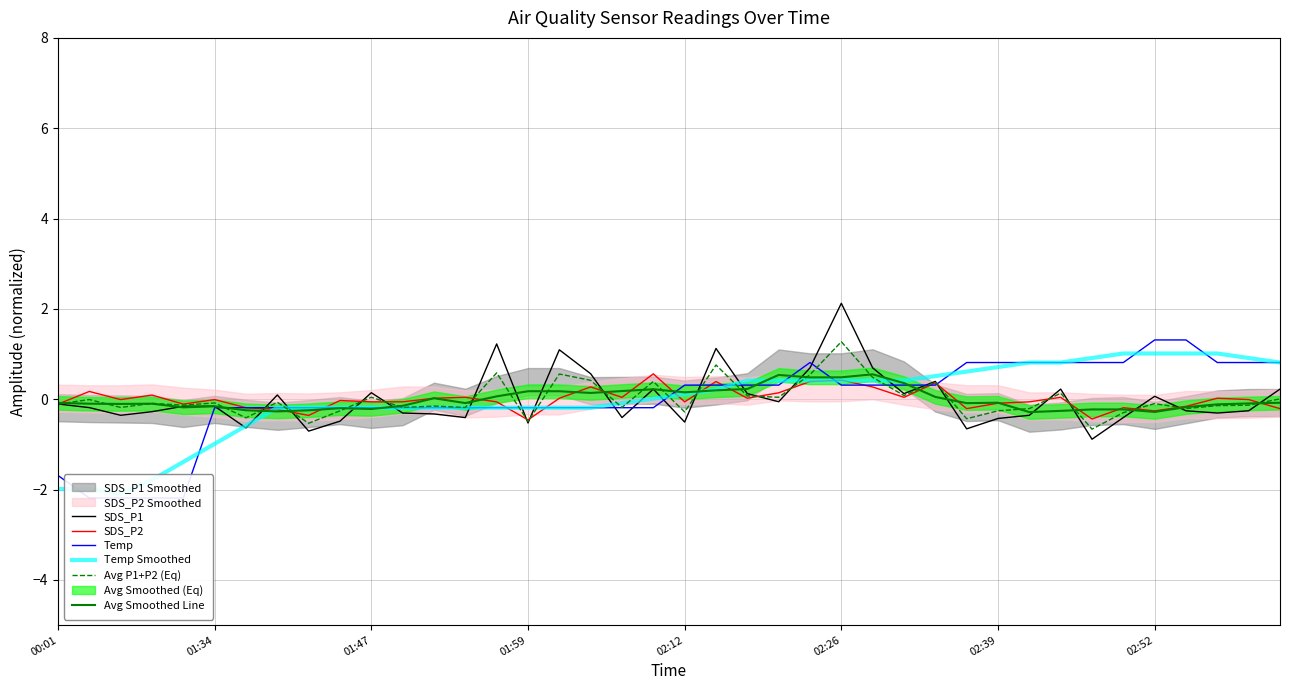

What is the highest value of the Avg Smoothed Line series?

0.6